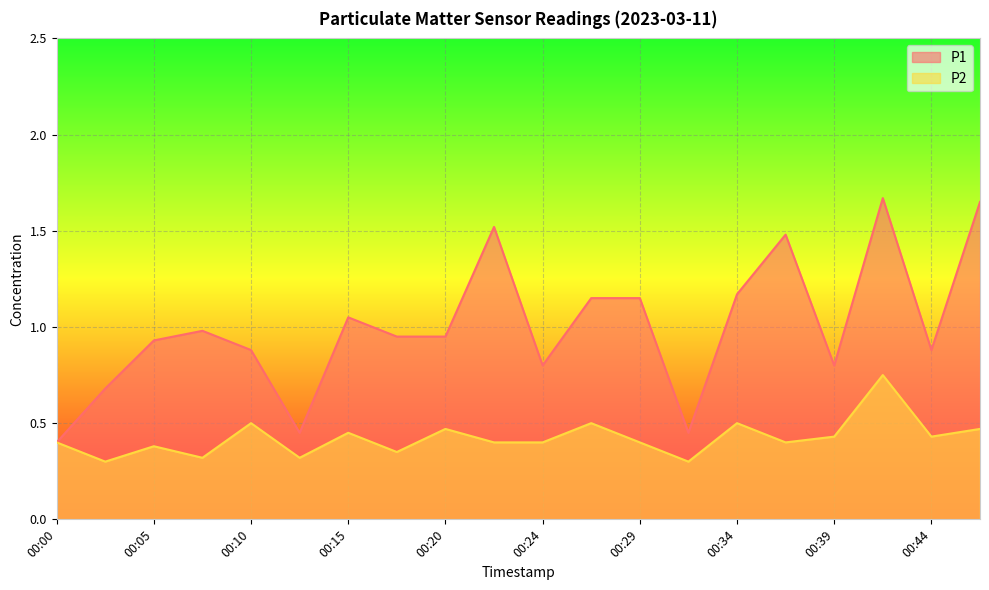

What is the total value across all series at 00:10?

1.4